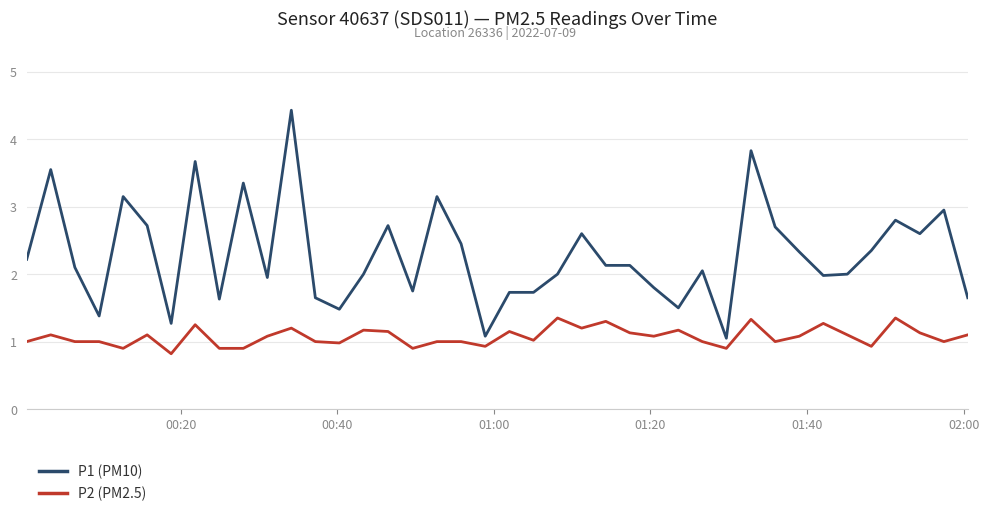

Count the number of categories in the chart.

40